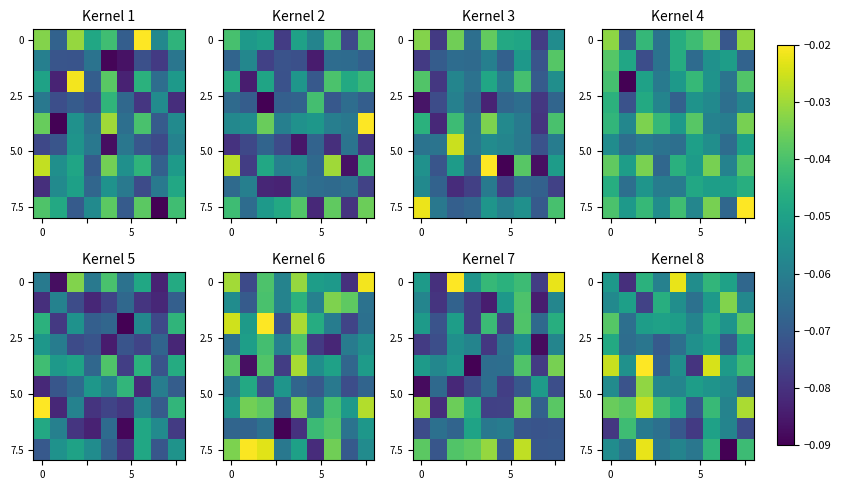

At which category does the chart reach its minimum across all series?

7